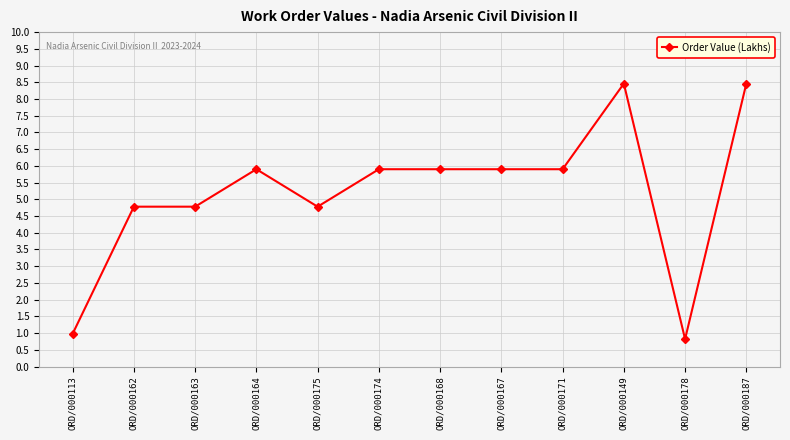

Where does the data first go above 5?

ORD/000164